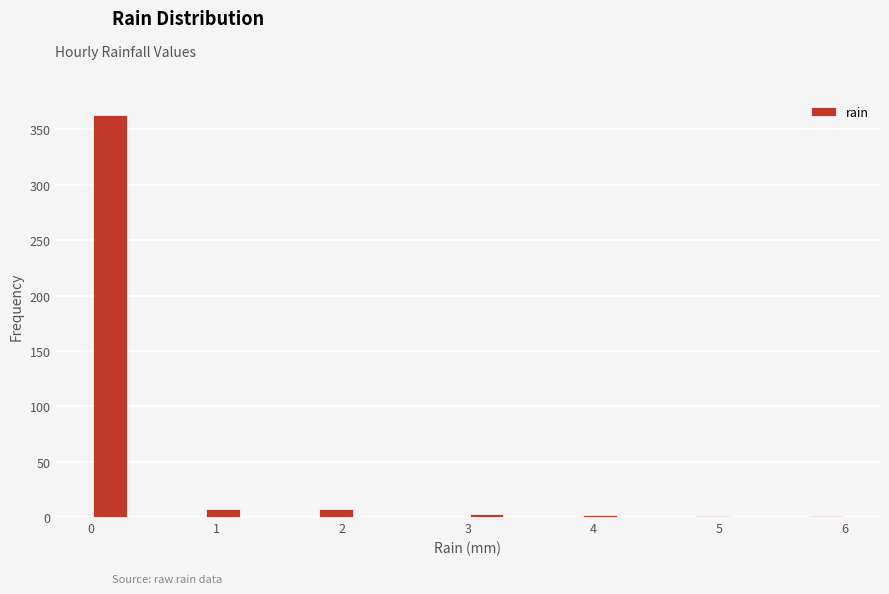

Read against the x-axis, roughly where is the centre of the tallest bar?

0.2